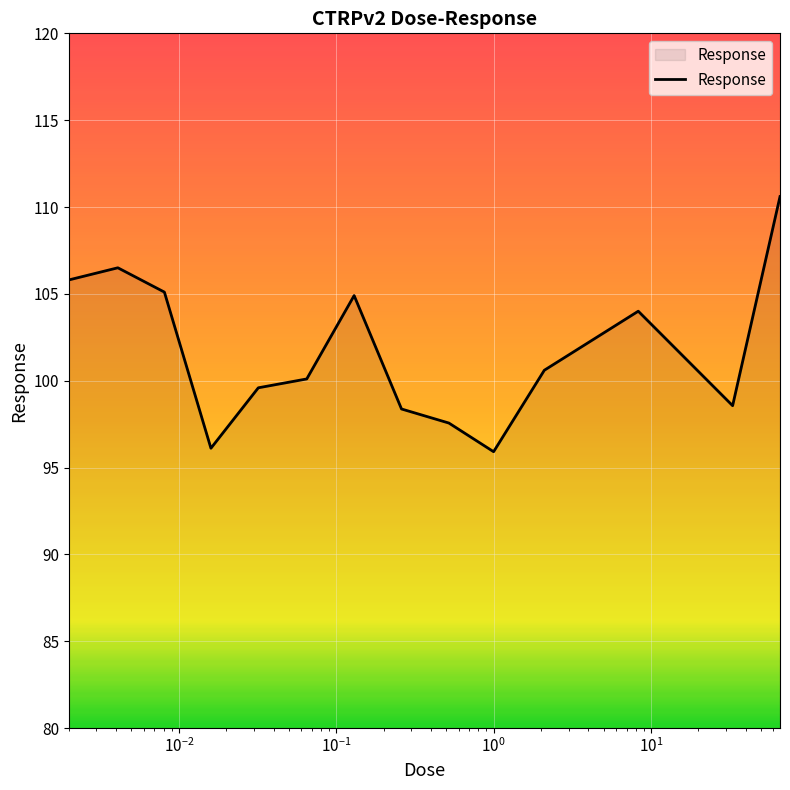

What is the minimum value shown in the chart?

95.9